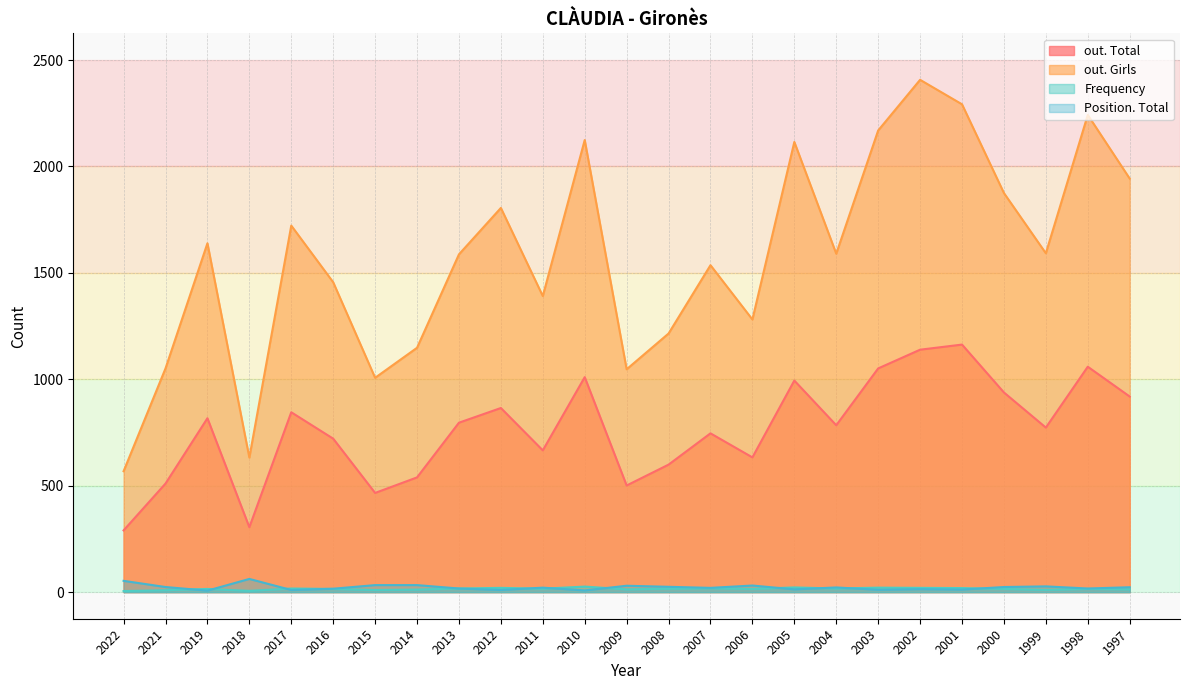

Which series changed the most between 2007 and 2001?

out. Girls